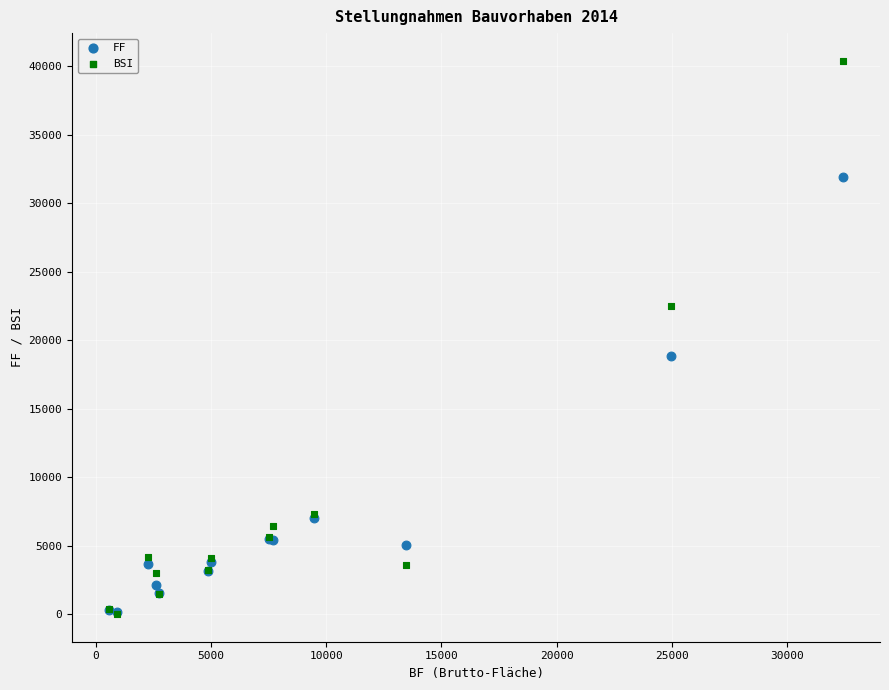

In the BSI series, what Y value is closest to 20200?

22500